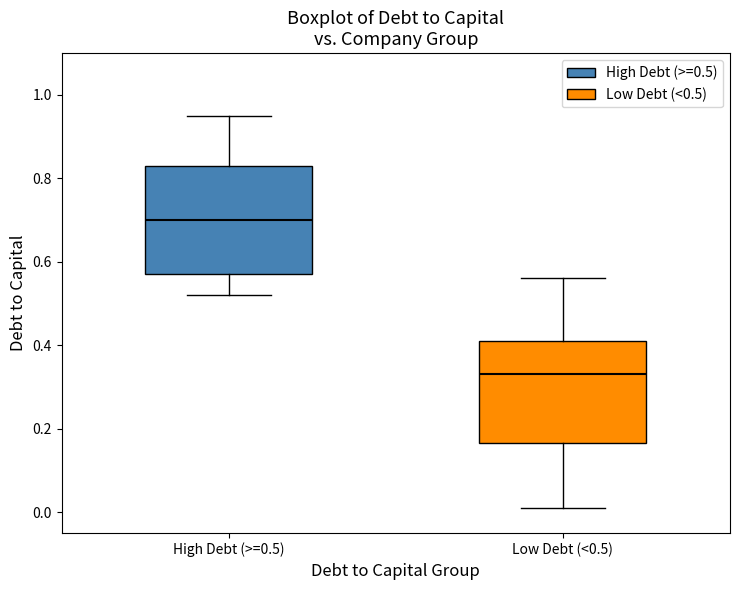

Reading left to right, transcribe this box plot: for each box, give where its median line is, the range the box spans, and where its two whiskers end, as read against the y-axis. The values are not printed on the chart, so give them approximately, as read against the axis.

High Debt (>=0.5): median 0.70, box 0.58 to 0.84, whiskers 0.52 to 0.96
Low Debt (<0.5): median 0.34, box 0.16 to 0.42, whiskers 0.02 to 0.56